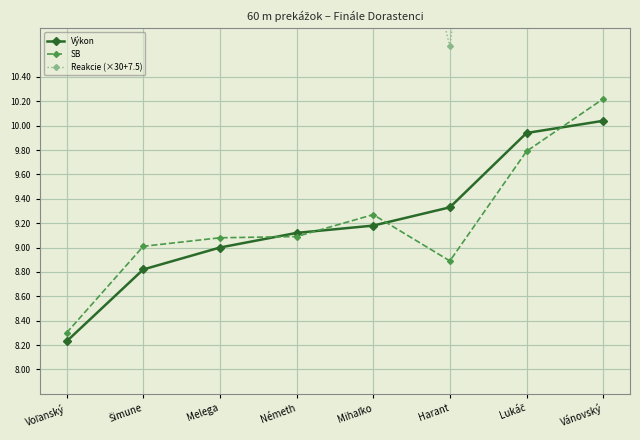

In Reakcie (×30+7.5), how many points are lower than both neighbors (excluding endpoints)?

1